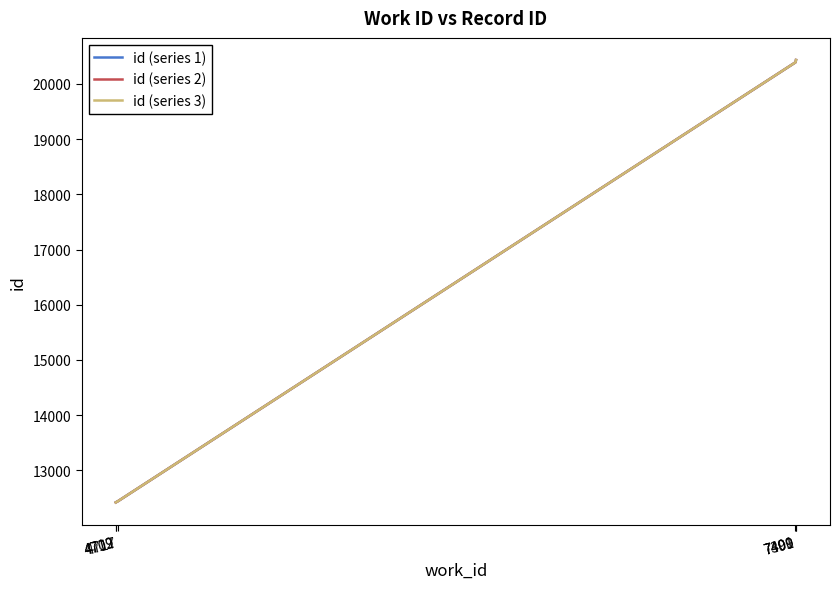

What is the maximum value shown in the chart?

20430